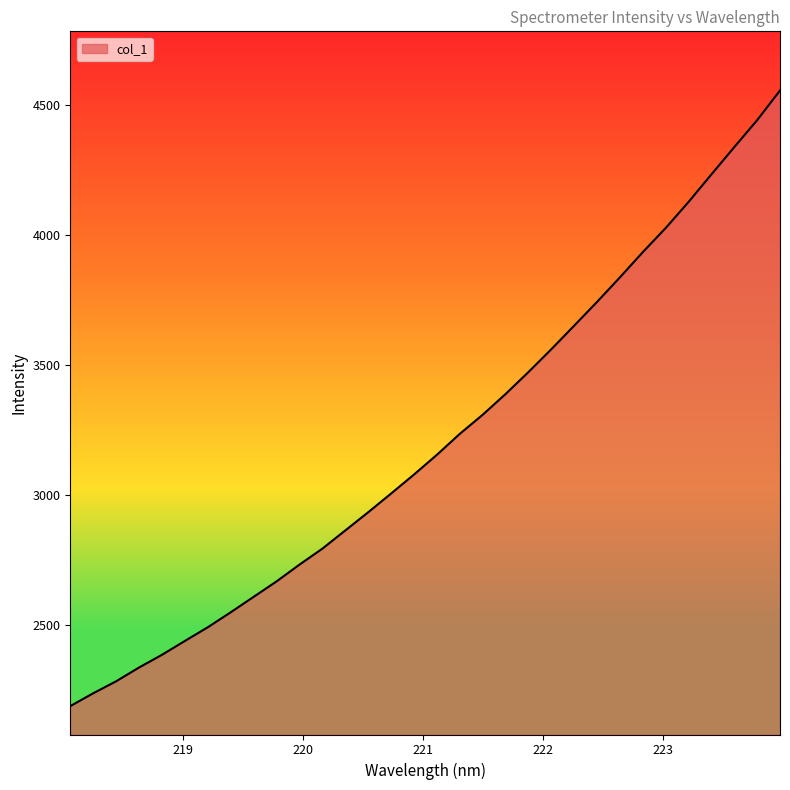

What is the greatest value displayed?

4556.2